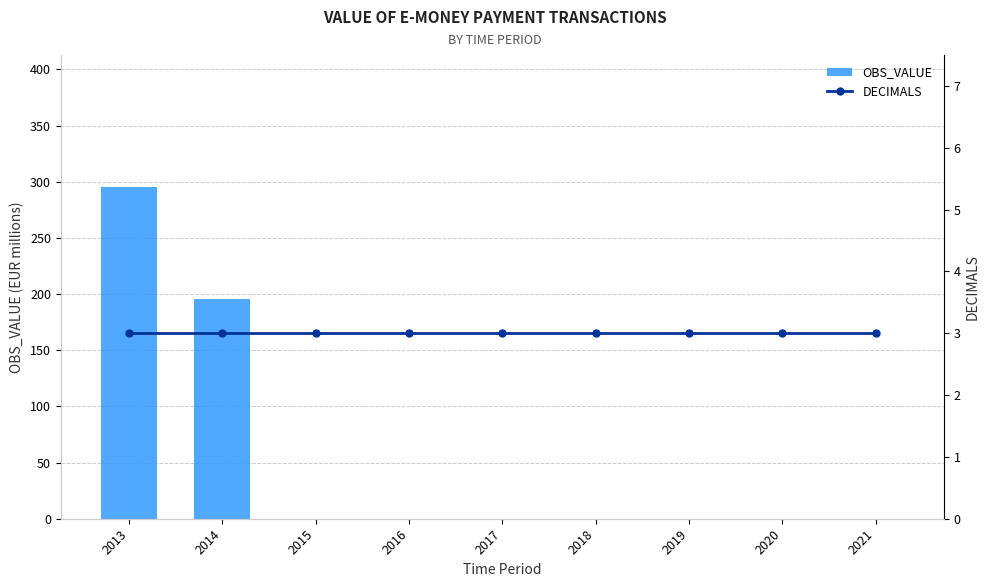

What is the difference between the highest and lowest values at 2013?

291.9